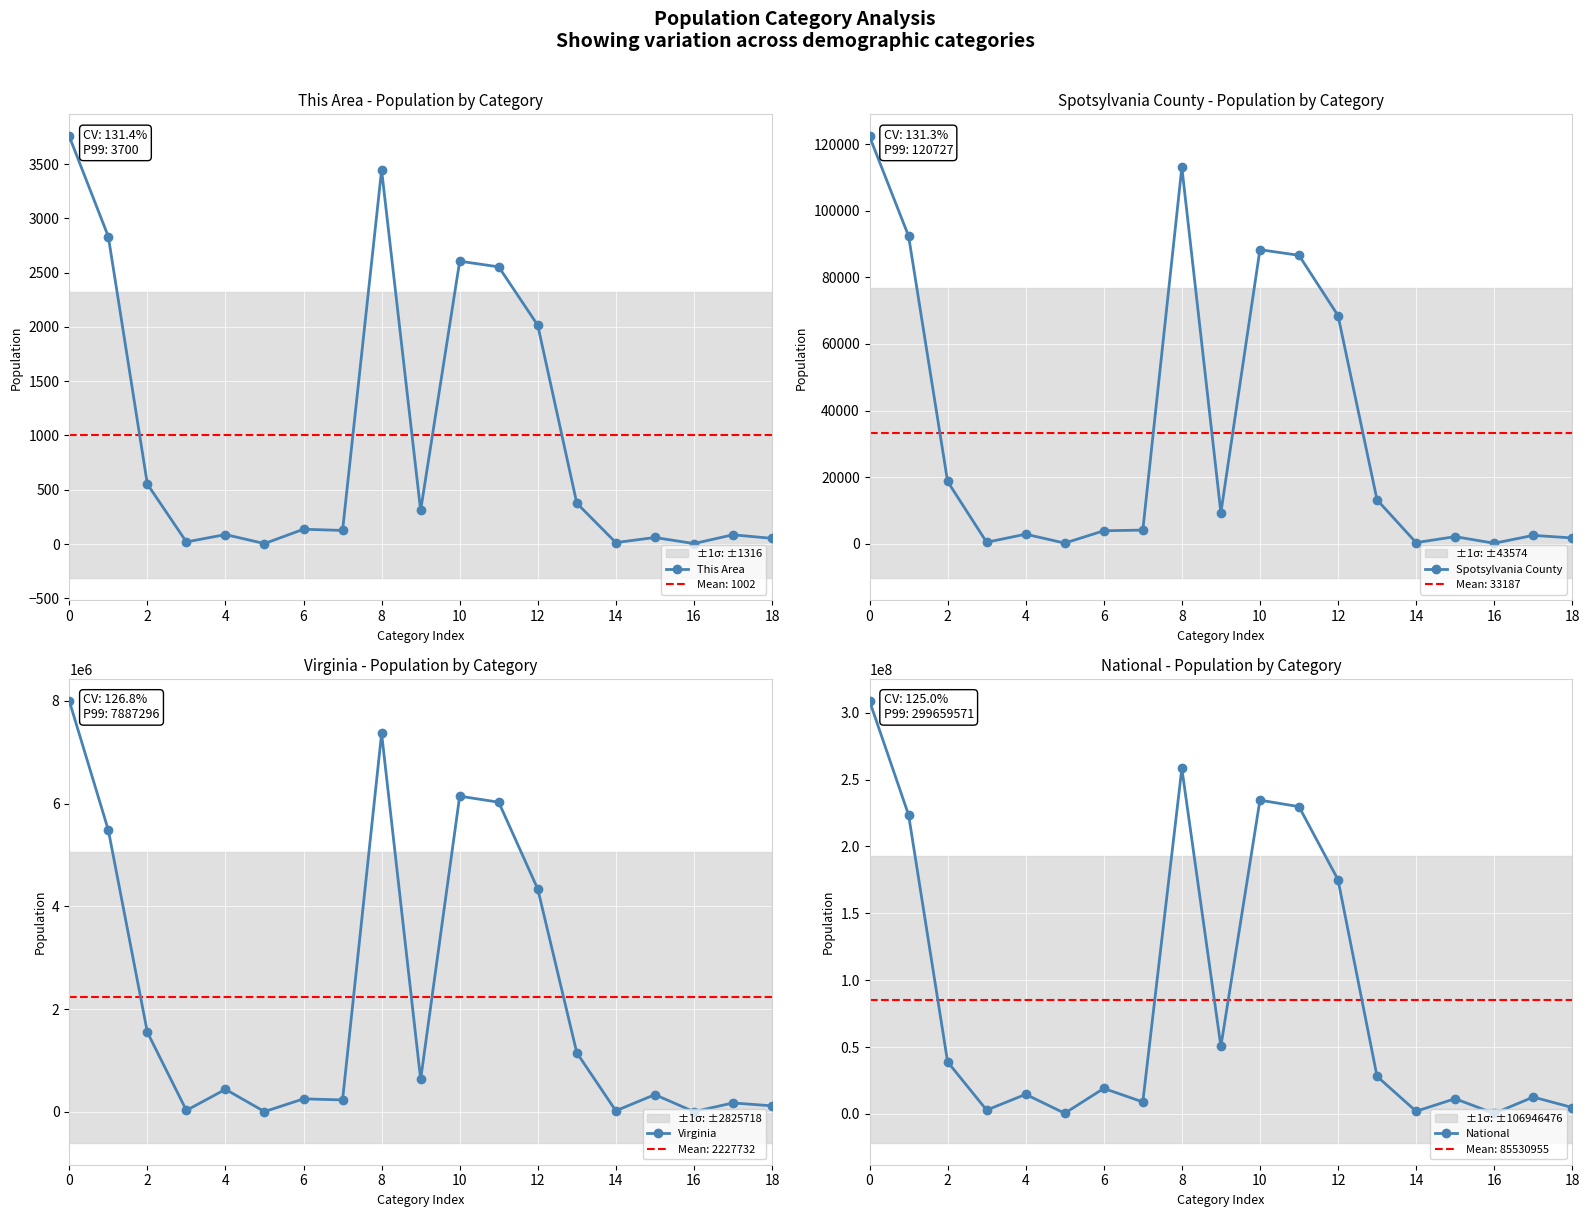

Which series has the largest total across all categories?

National